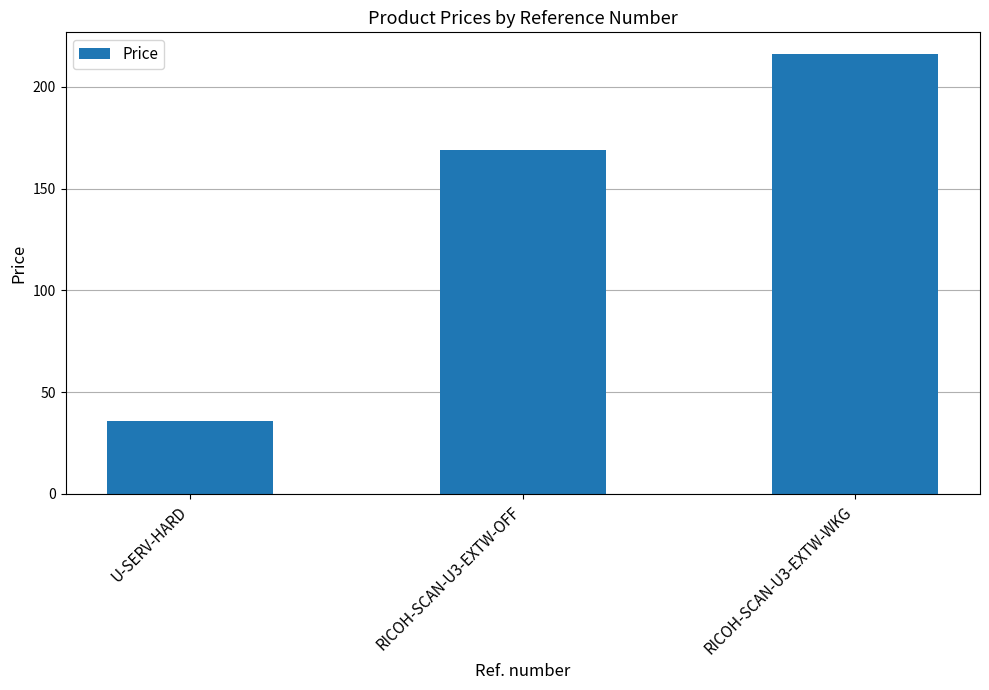

Reading left to right, extract all data points from this chart.

U-SERV-HARD=36.0	RICOH-SCAN-U3-EXTW-OFF=169.0	RICOH-SCAN-U3-EXTW-WKG=216.0